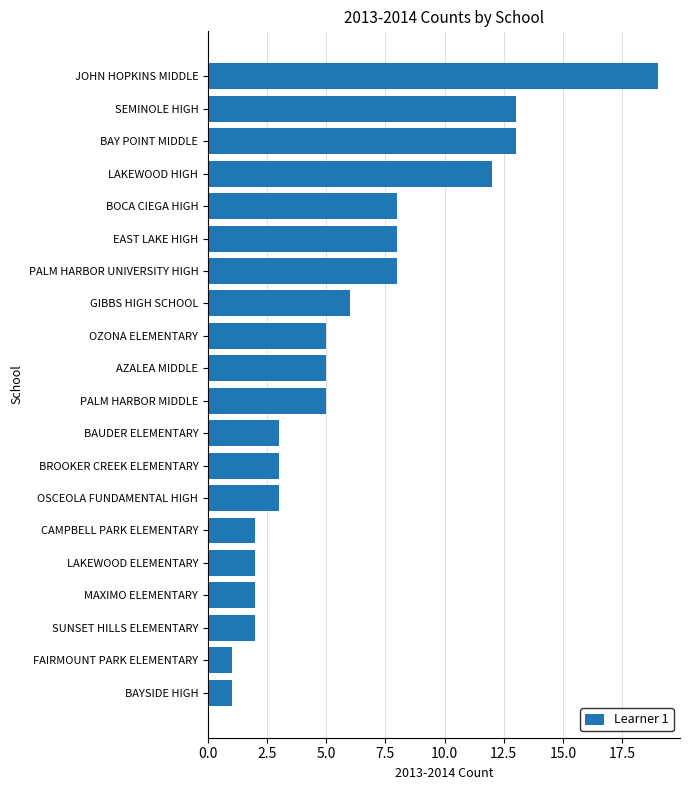

What is the sum of the values at BROOKER CREEK ELEMENTARY and OSCEOLA FUNDAMENTAL HIGH?

6